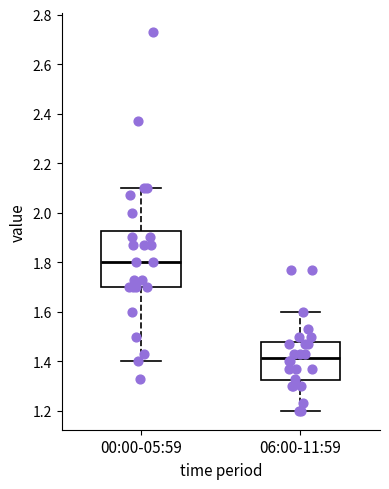

Reading left to right, transcribe this box plot: for each box, give where its median line is, the range the box spans, and where its two whiskers end, as read against the y-axis. The values are not printed on the chart, so give them approximately, as read against the axis.

00:00-05:59: median 1.80, box 1.70 to 1.92, whiskers 1.40 to 2.10
06:00-11:59: median 1.42, box 1.32 to 1.48, whiskers 1.20 to 1.60